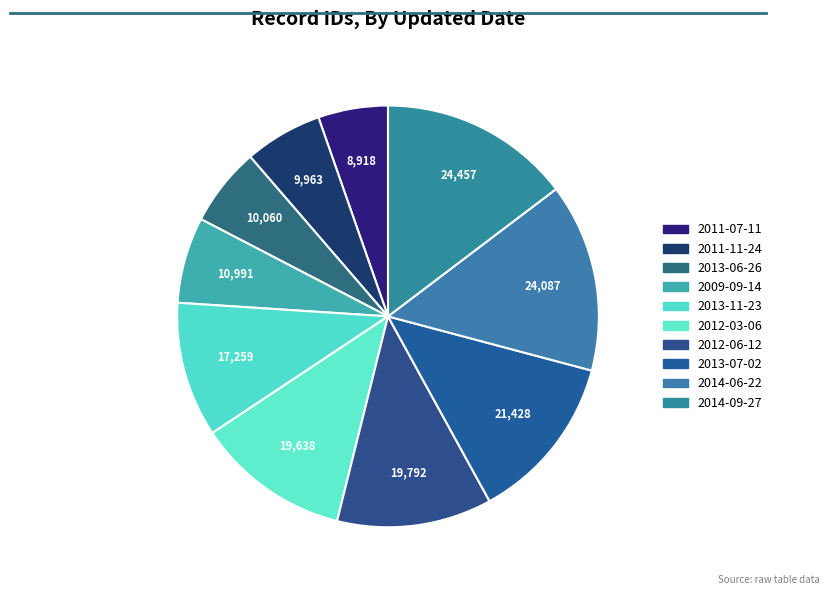

How many slices are in this pie chart?

10